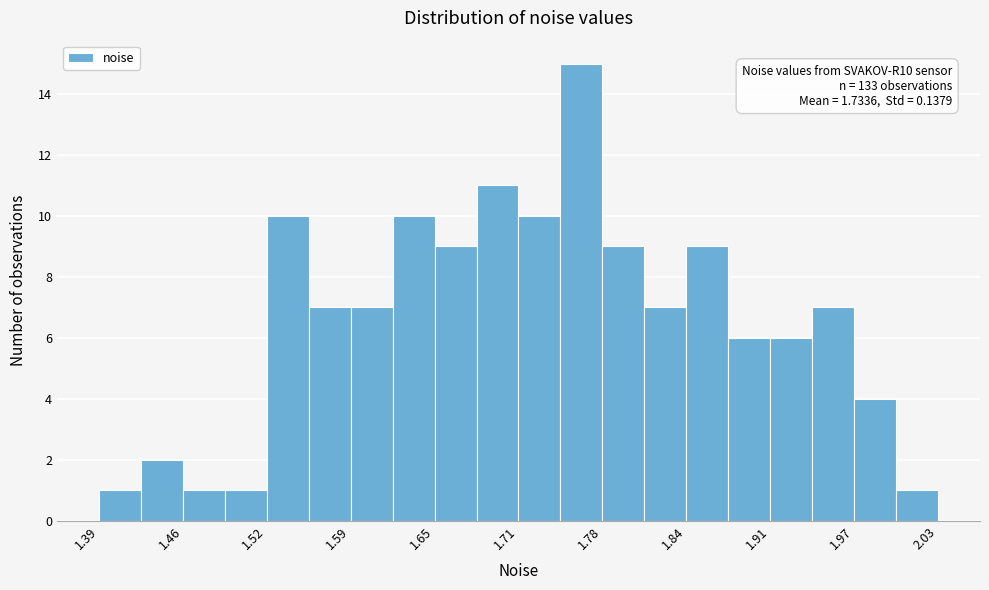

Read against the x-axis, roughly where is the centre of the tallest bar?

1.76